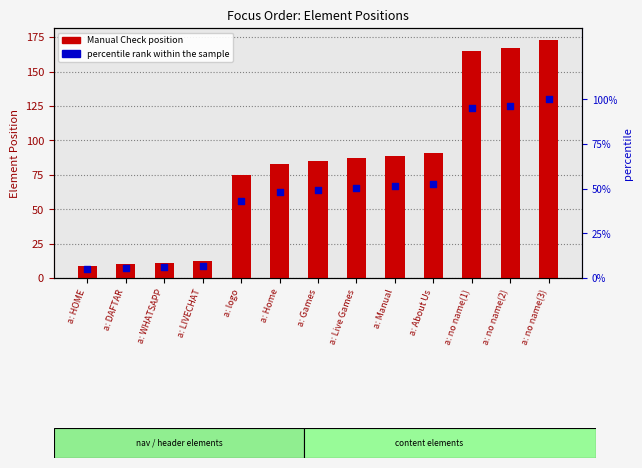

At how many categories does at least one series exceed 59?

9